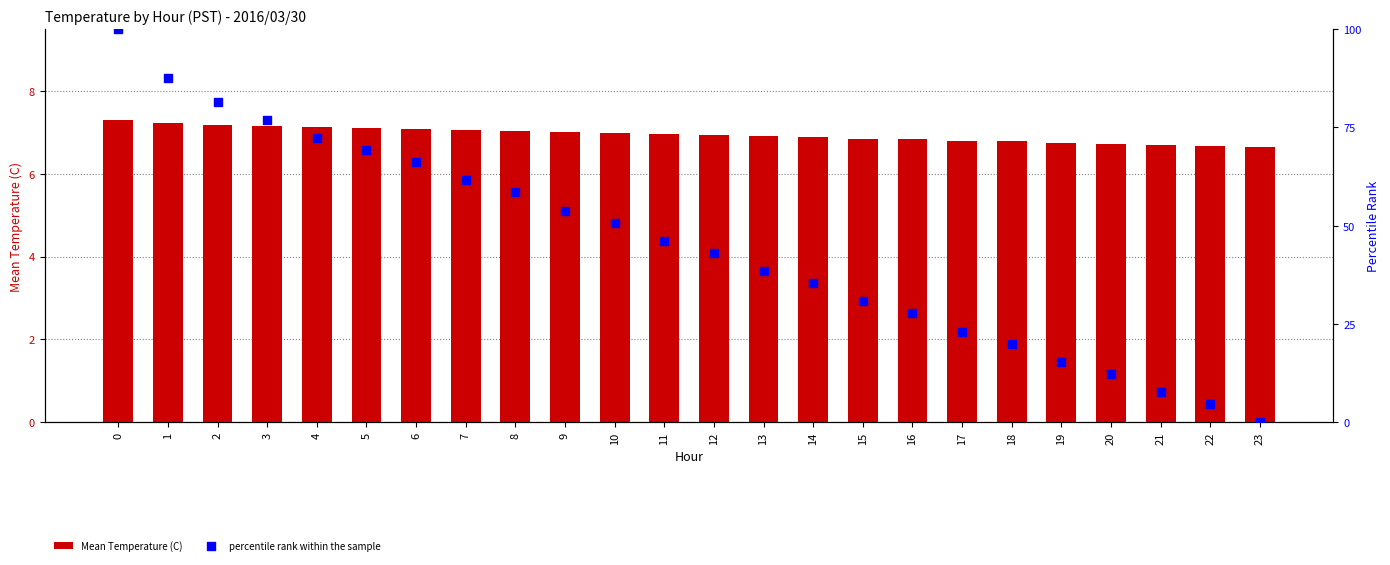

What are all the series names shown in the legend?

Mean Temperature (C), percentile rank within the sample